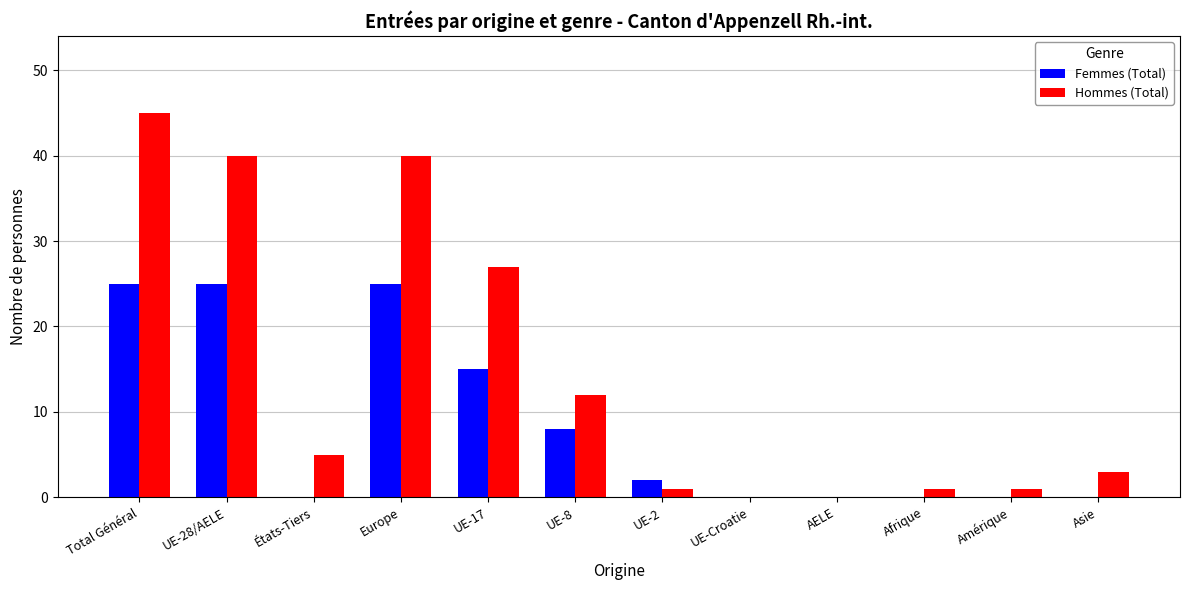

Between UE-17 and AELE, which series saw the biggest shift?

Hommes (Total)